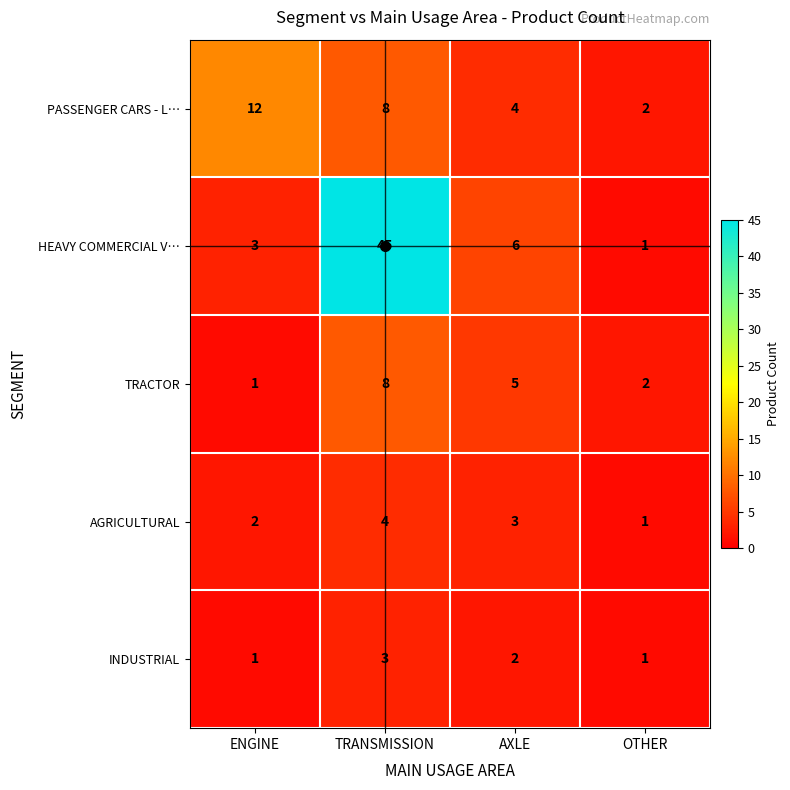

List the labels in order of AGRICULTURAL value, smallest first.

OTHER, ENGINE, AXLE, TRANSMISSION